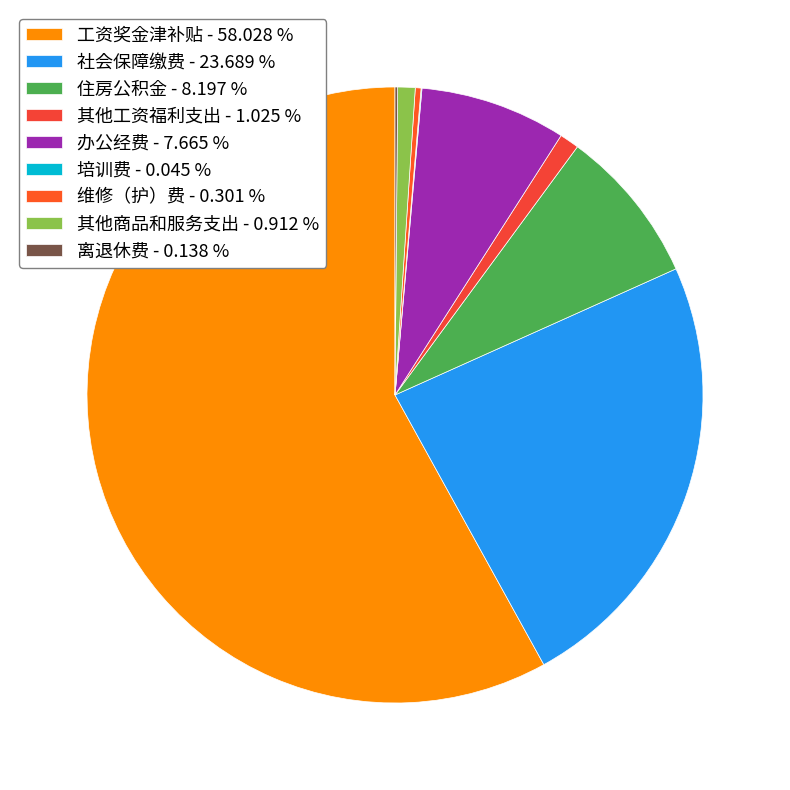

Which has a higher value, 工资奖金津补贴 or 培训费?

工资奖金津补贴